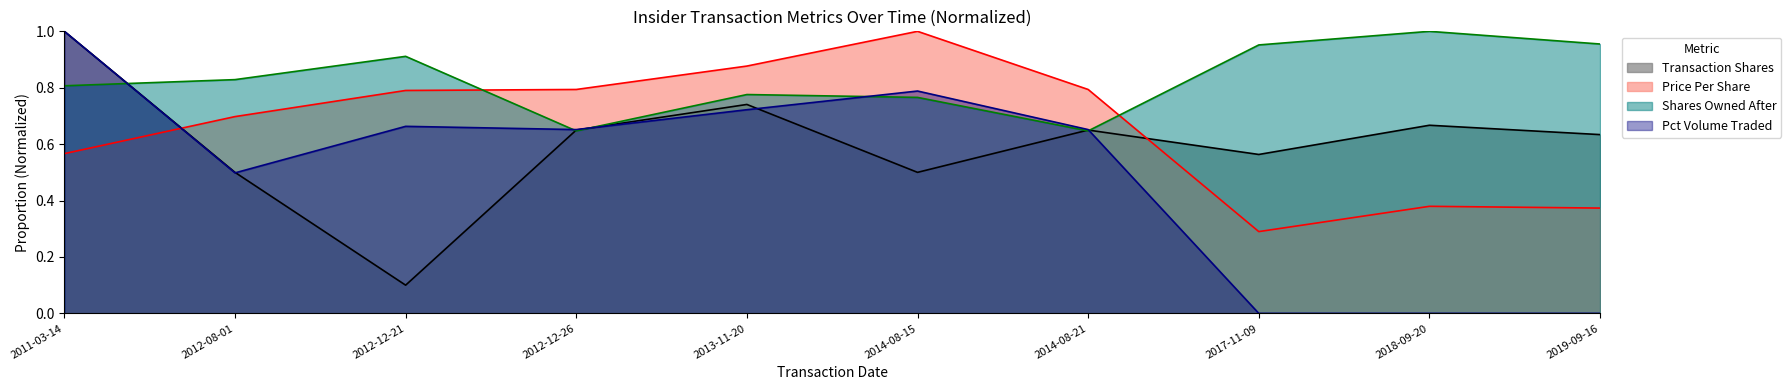

Reading left to right, what are all the values shown in this chart?

transactionShares: 1.0	0.5	0.1	0.7	0.7	0.5	0.7	0.6	0.7	0.6
transactionPricePerShare: 0.6	0.7	0.8	0.8	0.9	1.0	0.8	0.3	0.4	0.4
sharesOwnedFollowingTransaction: 0.8	0.8	0.9	0.6	0.8	0.8	0.6	1.0	1.0	1.0
pctVolumeTraded: 1.0	0.5	0.7	0.7	0.7	0.8	0.7	0.0	0.0	0.0